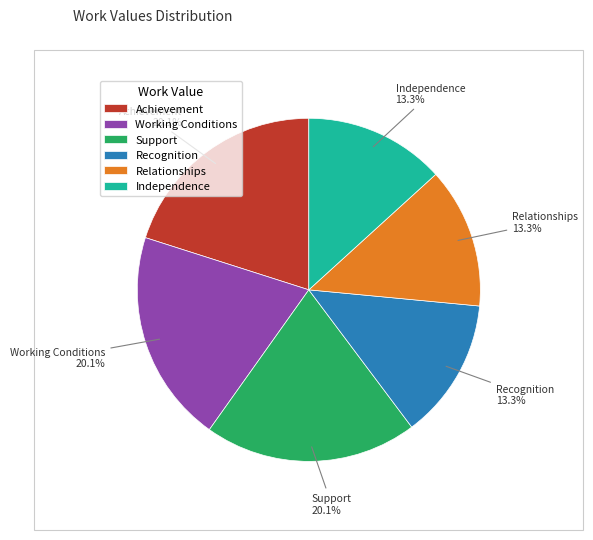

To the nearest percent, what portion does Relationships represent?

13%